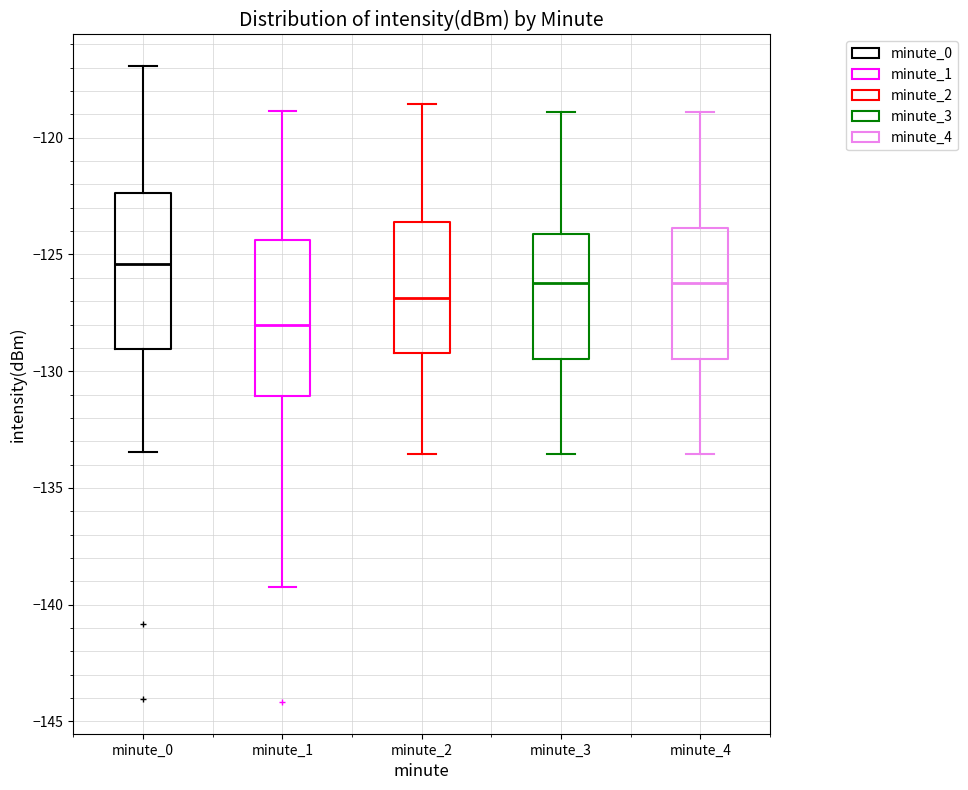

Where does the median line of the box for minute_3 sit on the y-axis? The values are not printed on the chart, so give them approximately, as read against the axis.

-126.0